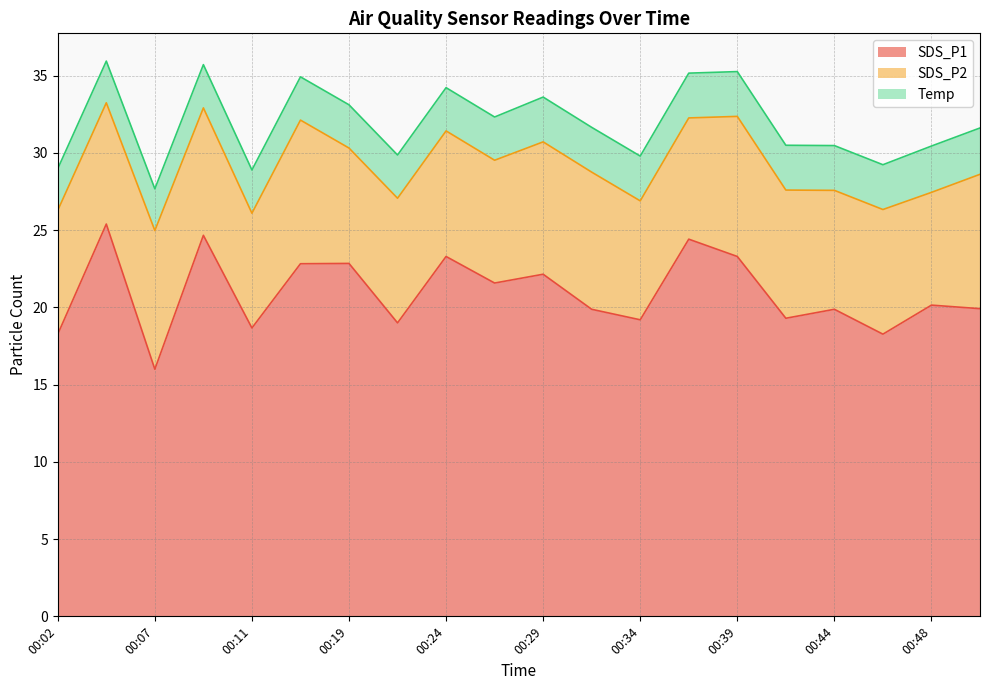

Reading left to right, extract all data points from this chart.

SDS_P1: 00:02=18.3	00:04=25.4	00:07=16.0	00:09=24.7	00:11=18.7	00:14=22.8	00:19=22.9	00:22=19.0	00:24=23.3	00:27=21.6	00:29=22.1	00:31=19.9	00:34=19.2	00:36=24.4	00:39=23.3	00:41=19.3	00:44=19.9	00:46=18.3	00:48=20.1	00:51=19.9
SDS_P2: 00:02=8.0	00:04=7.8	00:07=9.0	00:09=8.2	00:11=7.4	00:14=9.3	00:19=7.5	00:22=8.1	00:24=8.1	00:27=8.0	00:29=8.6	00:31=8.9	00:34=7.7	00:36=7.8	00:39=9.1	00:41=8.3	00:44=7.7	00:46=8.1	00:48=7.3	00:51=8.7
Temp: 00:02=2.7	00:04=2.7	00:07=2.7	00:09=2.8	00:11=2.8	00:14=2.8	00:19=2.8	00:22=2.8	00:24=2.8	00:27=2.8	00:29=2.9	00:31=2.9	00:34=2.9	00:36=2.9	00:39=2.9	00:41=2.9	00:44=2.9	00:46=2.9	00:48=3.0	00:51=3.0